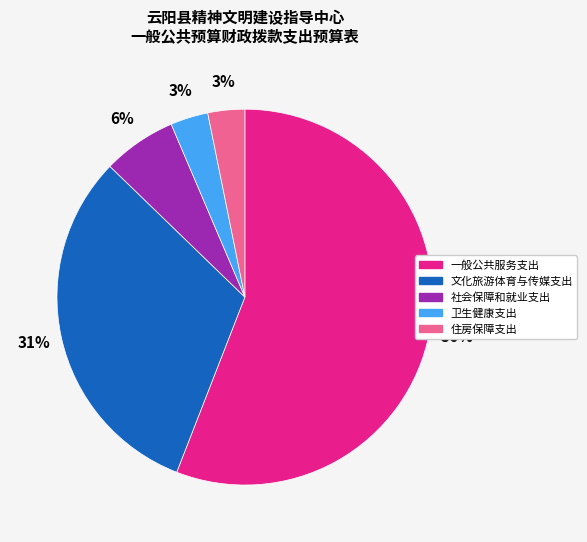

Which slice is the largest?

一般公共服务支出